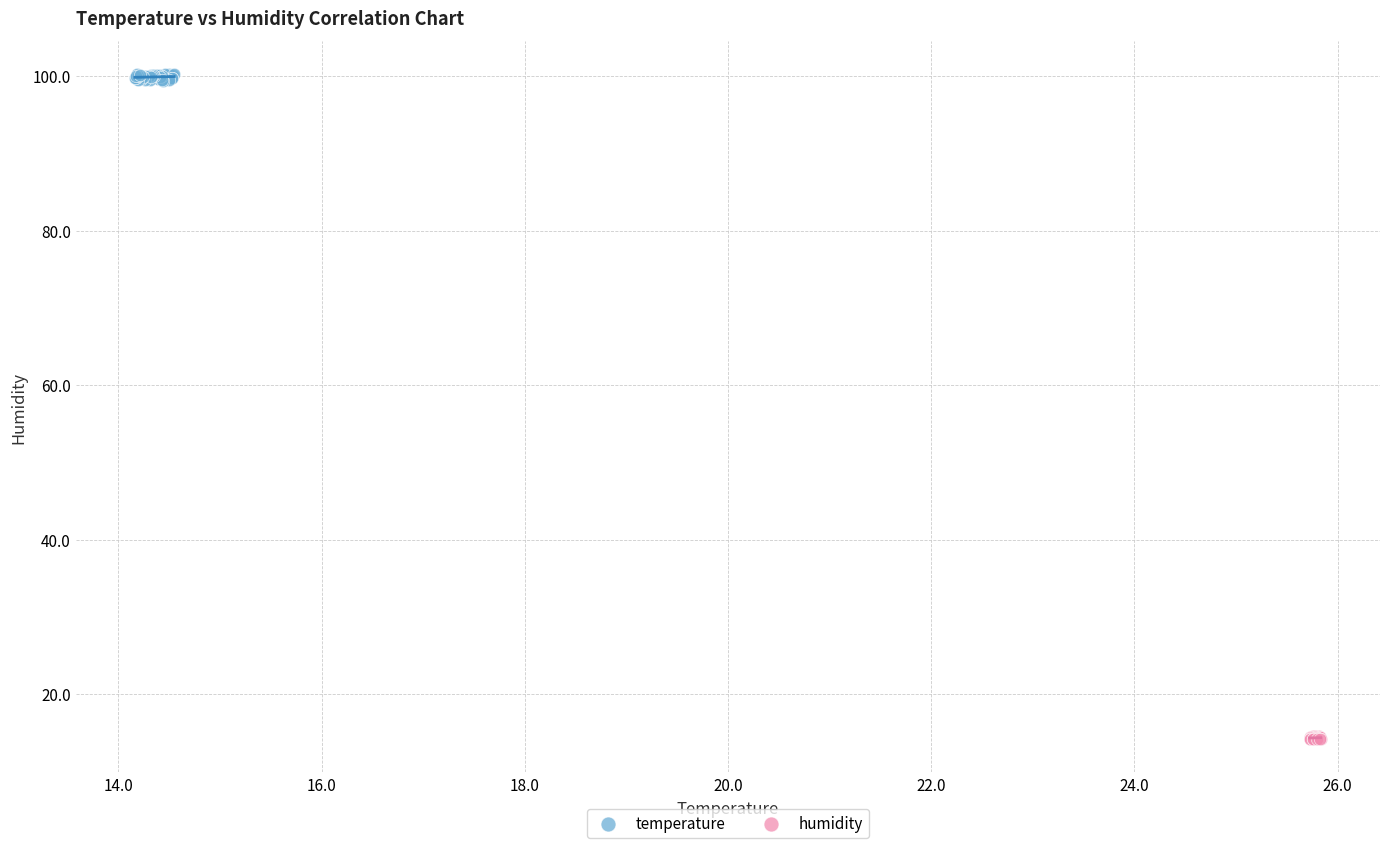

Which series reaches the maximum Y coordinate?

temperature